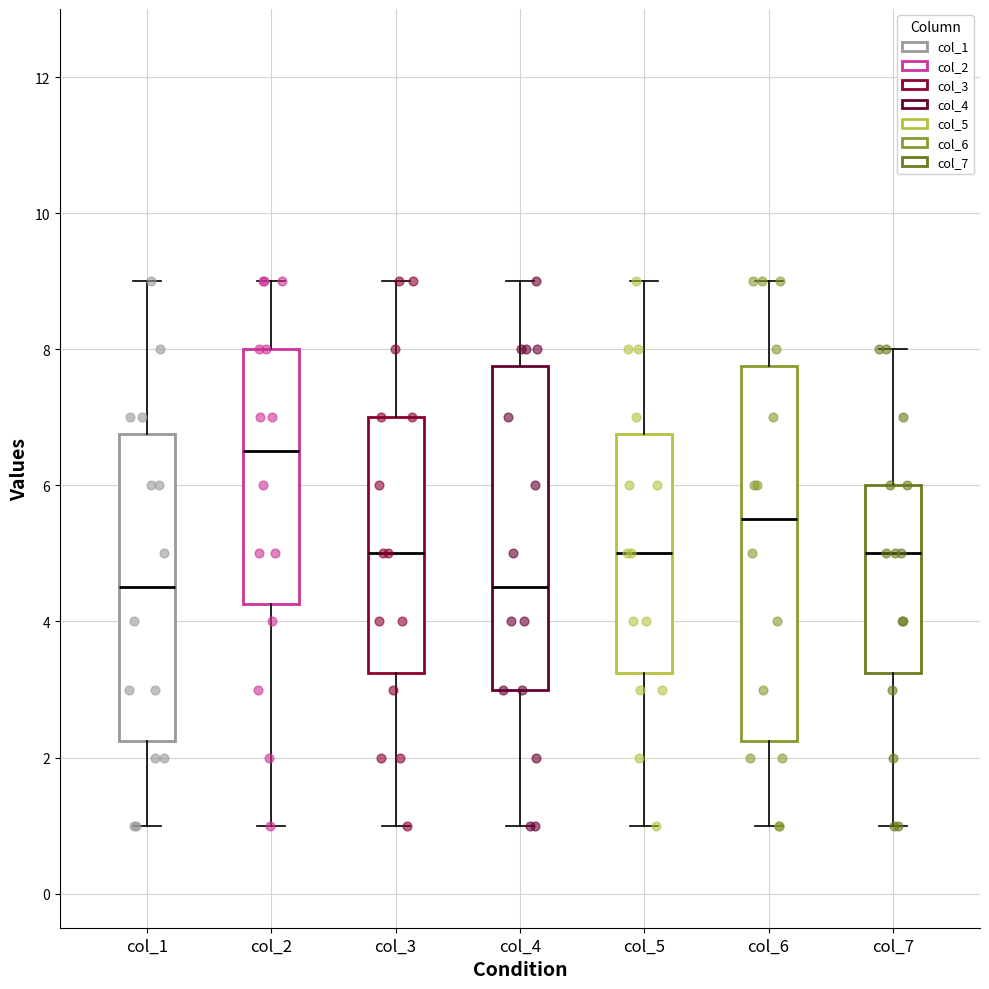

Reading left to right, read every box against the y-axis: the position of its median line, the range the box covers, and the ends of its whiskers. The values are not printed on the chart, so give them approximately, as read against the axis.

col_1: median 4.6, box 2.2 to 6.8, whiskers 1.0 to 9.0
col_2: median 6.6, box 4.2 to 8.0, whiskers 1.0 to 9.0
col_3: median 5.0, box 3.2 to 7.0, whiskers 1.0 to 9.0
col_4: median 4.6, box 3.0 to 7.8, whiskers 1.0 to 9.0
col_5: median 5.0, box 3.2 to 6.8, whiskers 1.0 to 9.0
col_6: median 5.6, box 2.2 to 7.8, whiskers 1.0 to 9.0
col_7: median 5.0, box 3.2 to 6.0, whiskers 1.0 to 8.0